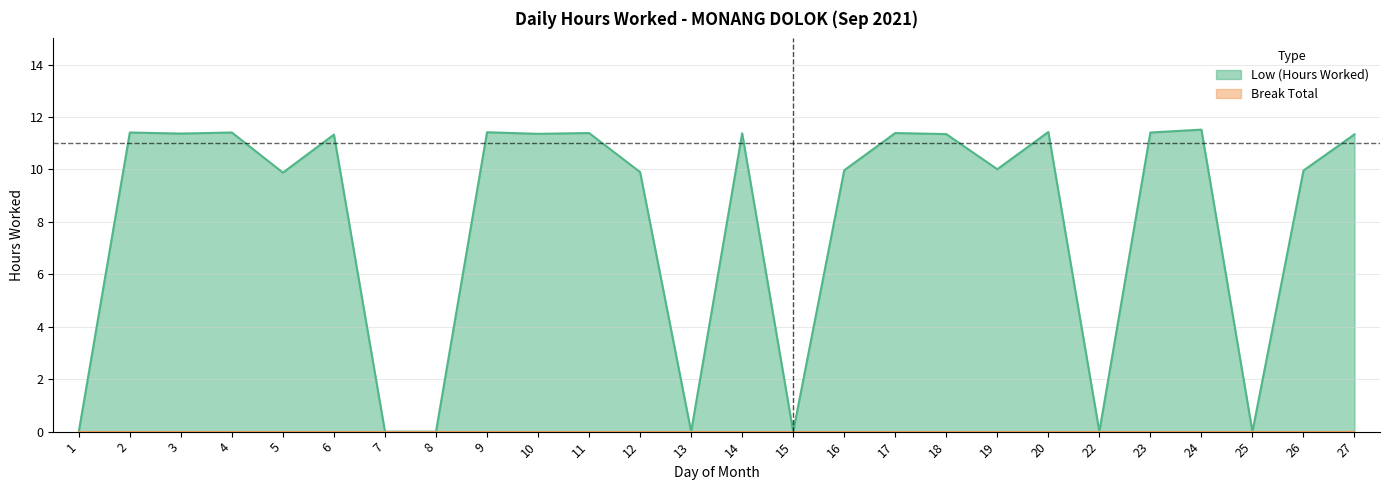

Is it true that the value at 7 is 6.1?

False